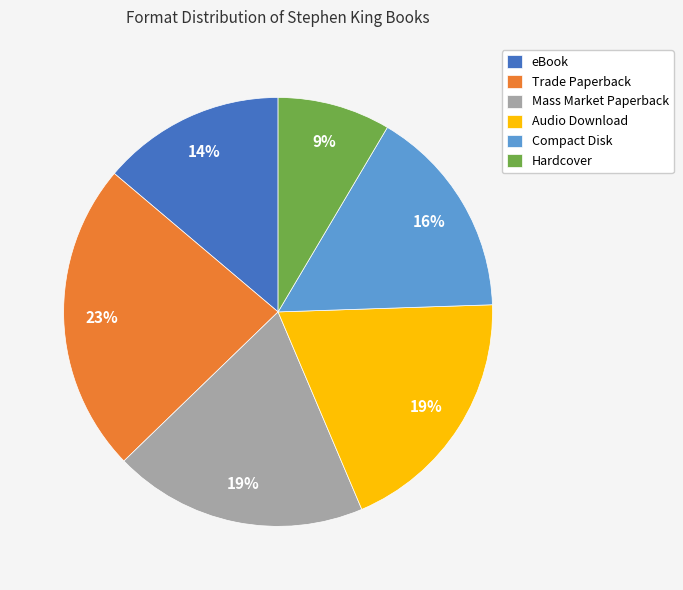

Combined, do Audio Download and Hardcover account for over 50%?

No